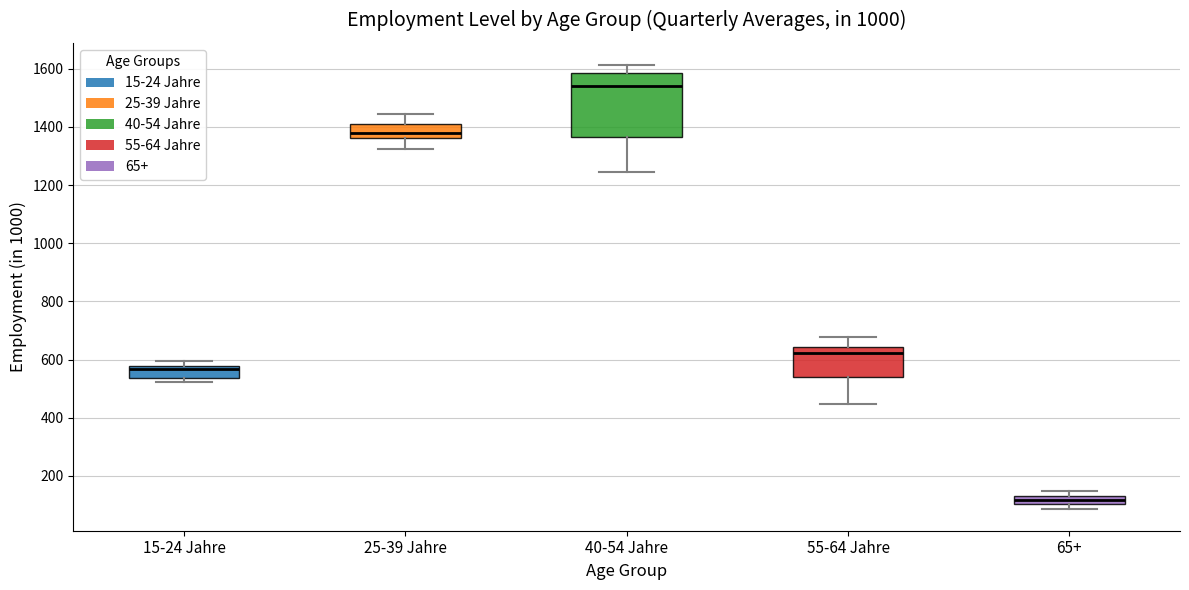

Where does the median line of the box for 40-54 Jahre sit on the y-axis? The values are not printed on the chart, so give them approximately, as read against the axis.

1540